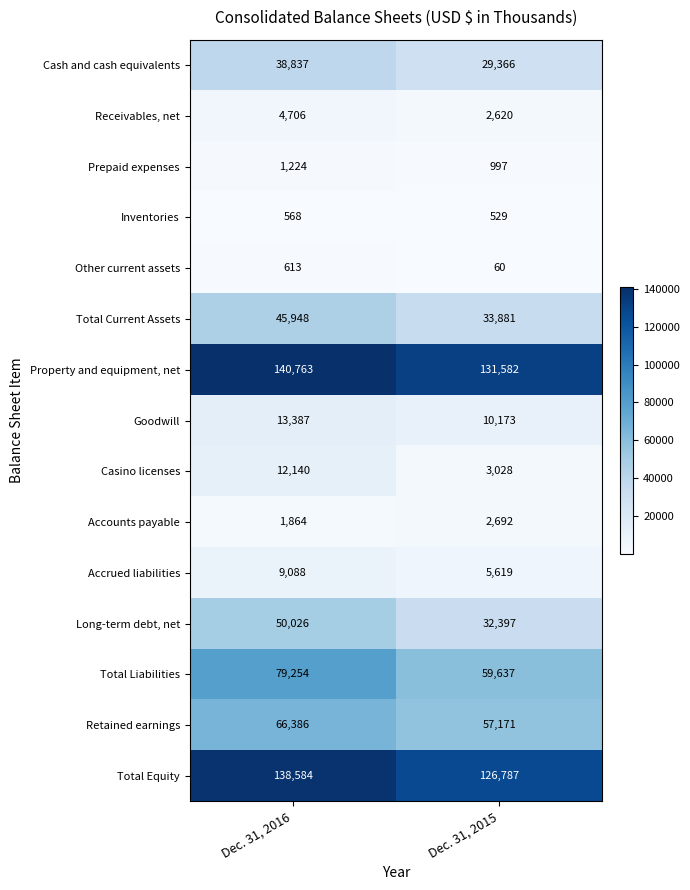

How many data points does each series have?

2